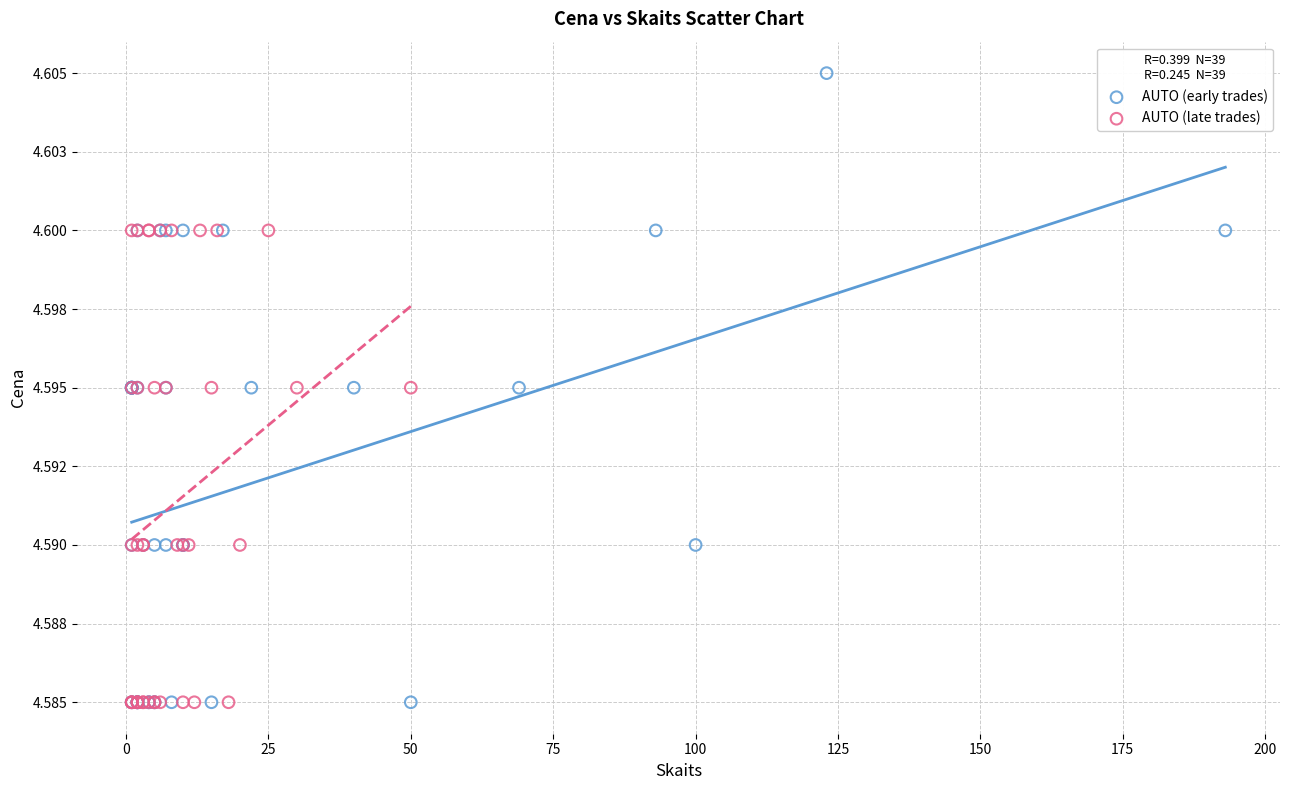

Which series has the widest spread of Y values?

AUTO (early trades)